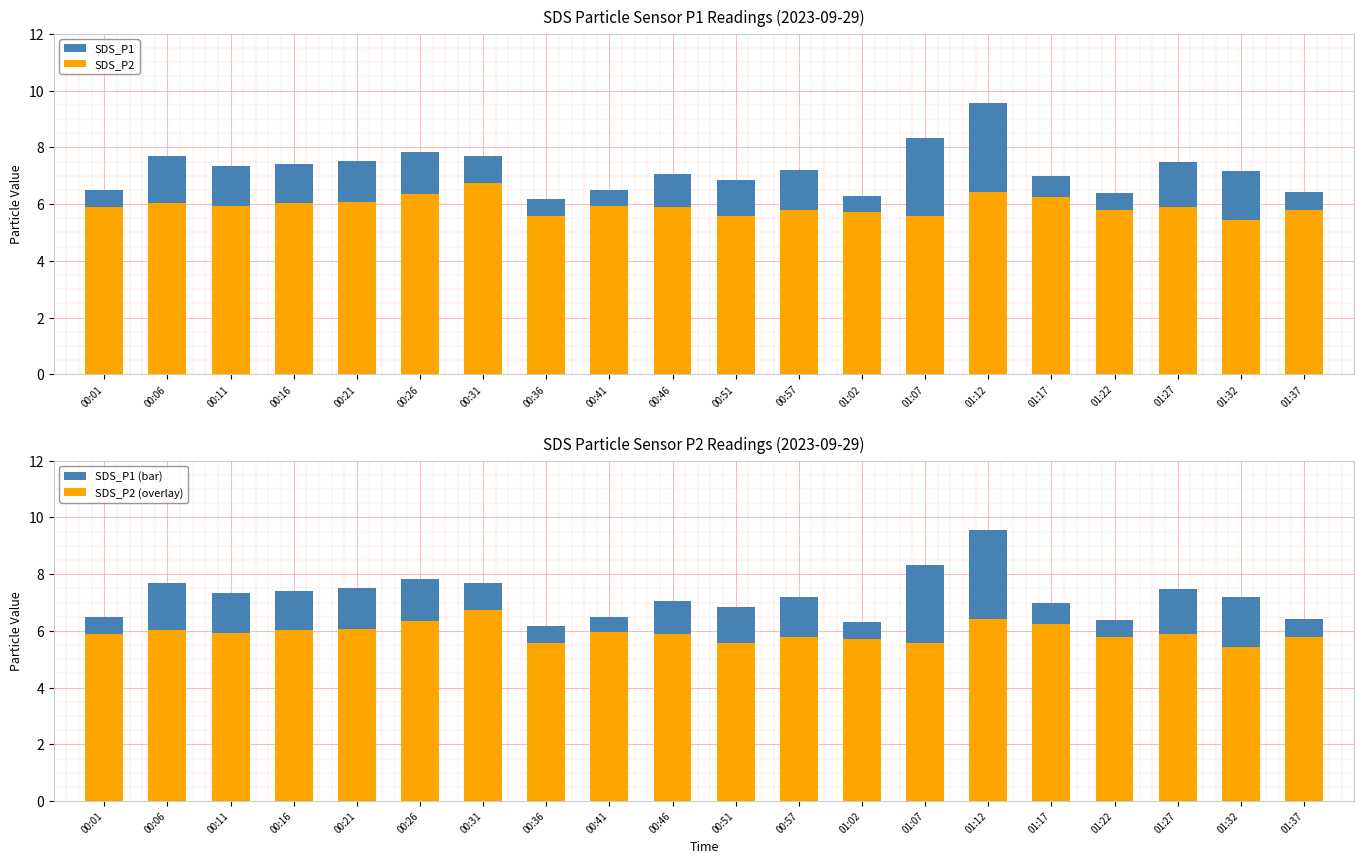

What is the label of the 20th bar from the left?

01:37